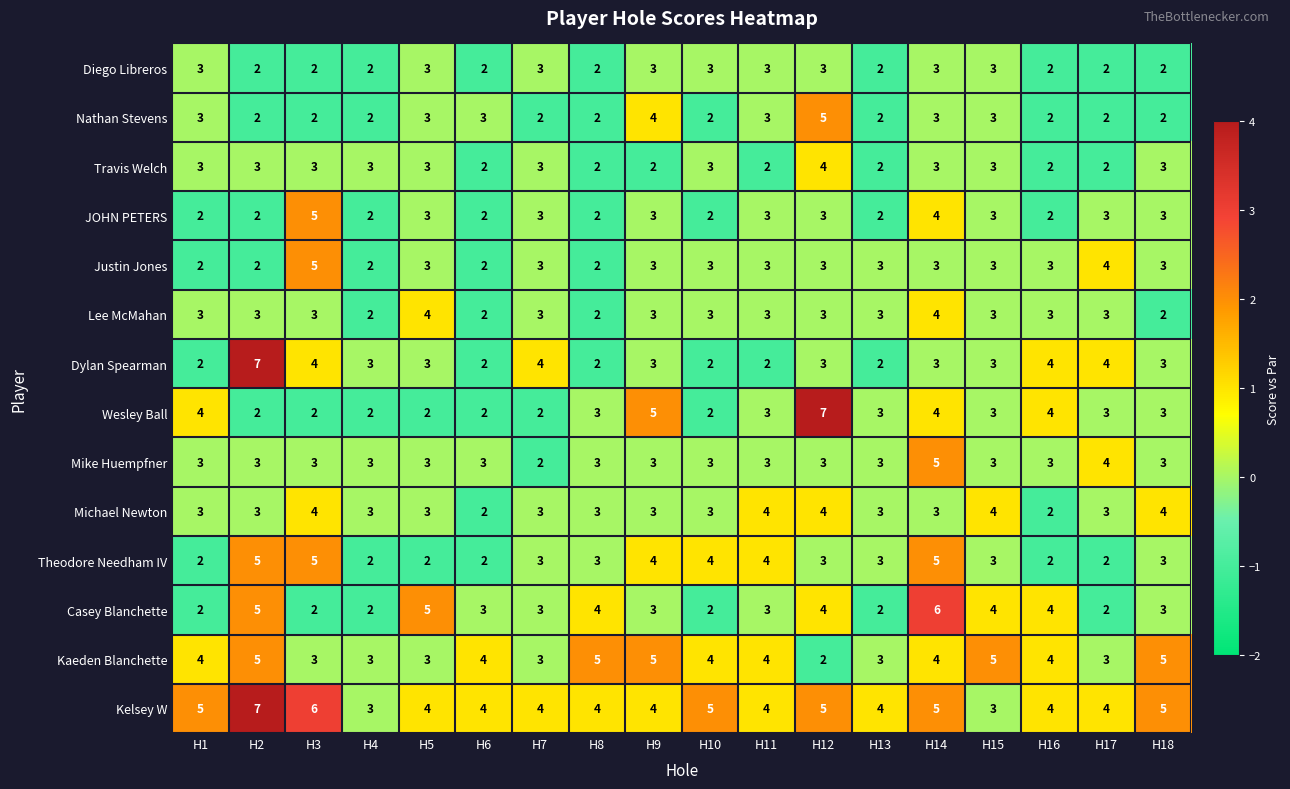

What is the sum of all Wesley Ball values?

56